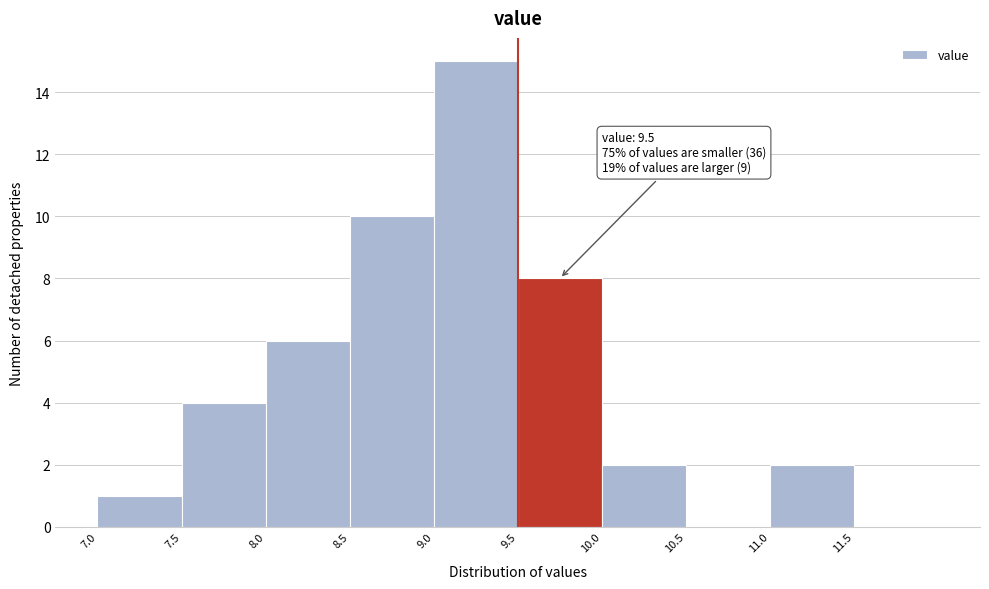

Which range on the x-axis has the tallest bar?

9.0 to 9.5